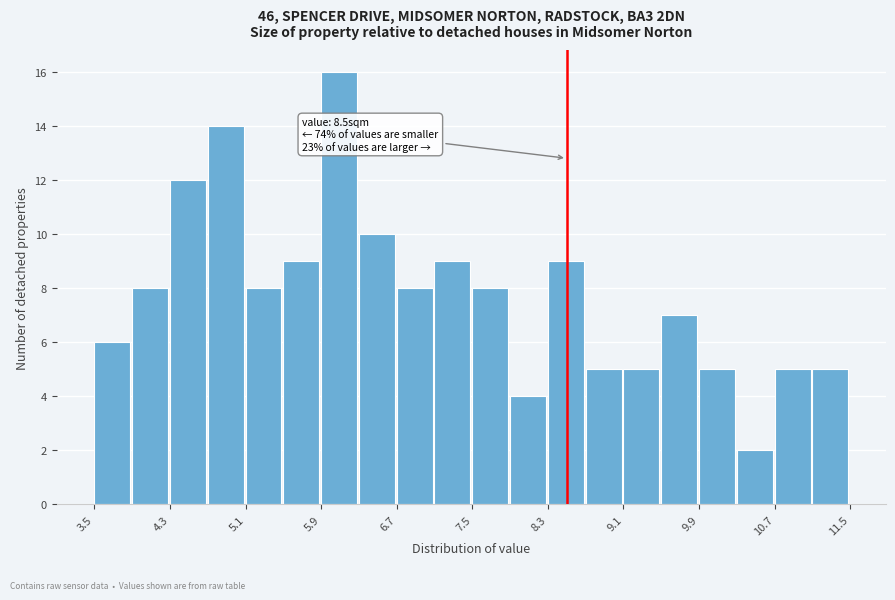

Which range on the x-axis has the tallest bar?

5.9 to 6.3